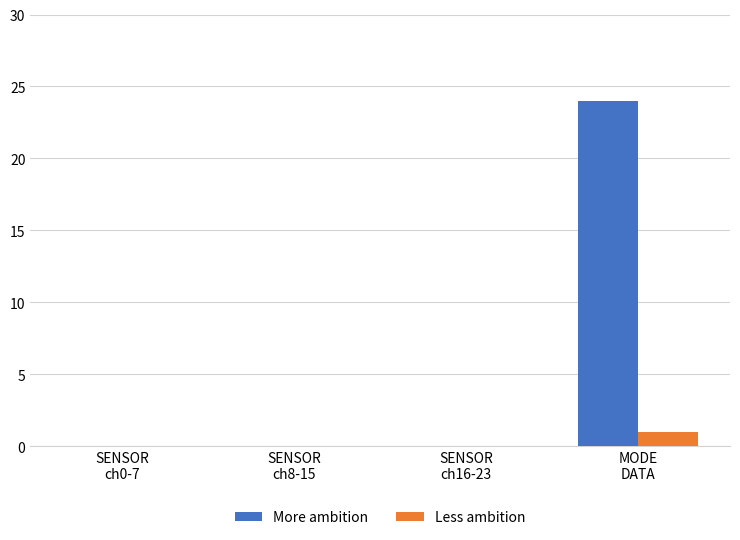

What is the sum of all Less ambition values?

1